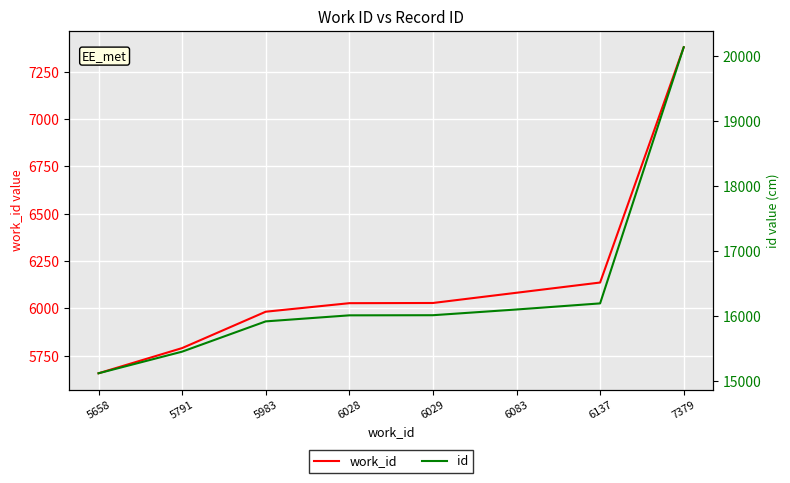

Between 5983 and 6028, which series saw the biggest shift?

id